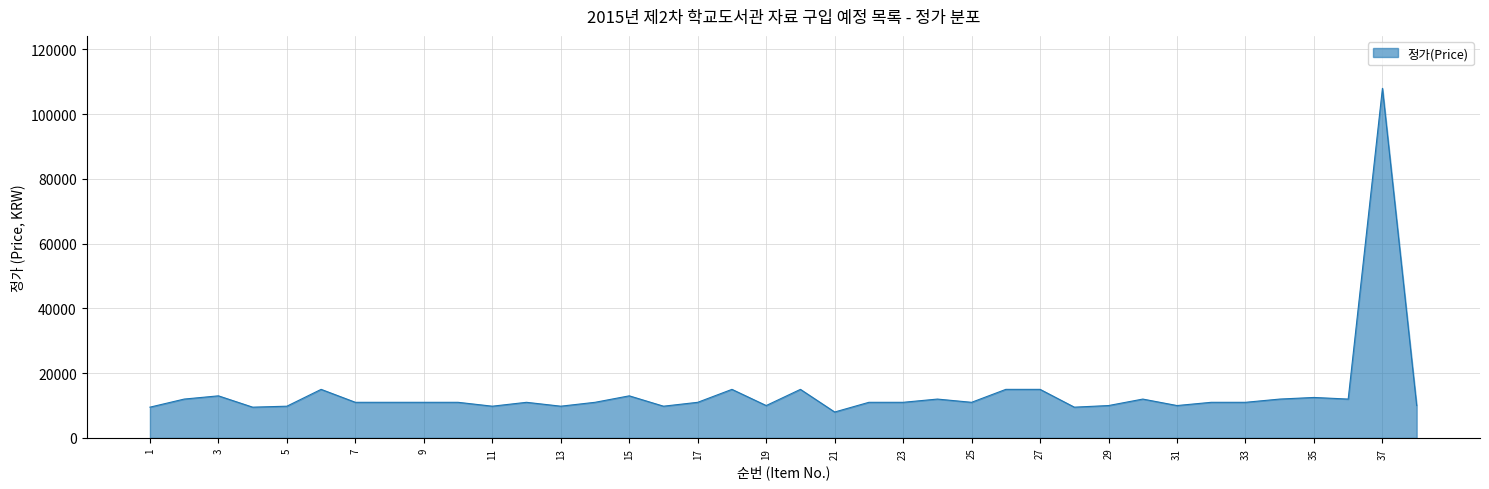

What is the greatest value displayed?

108000